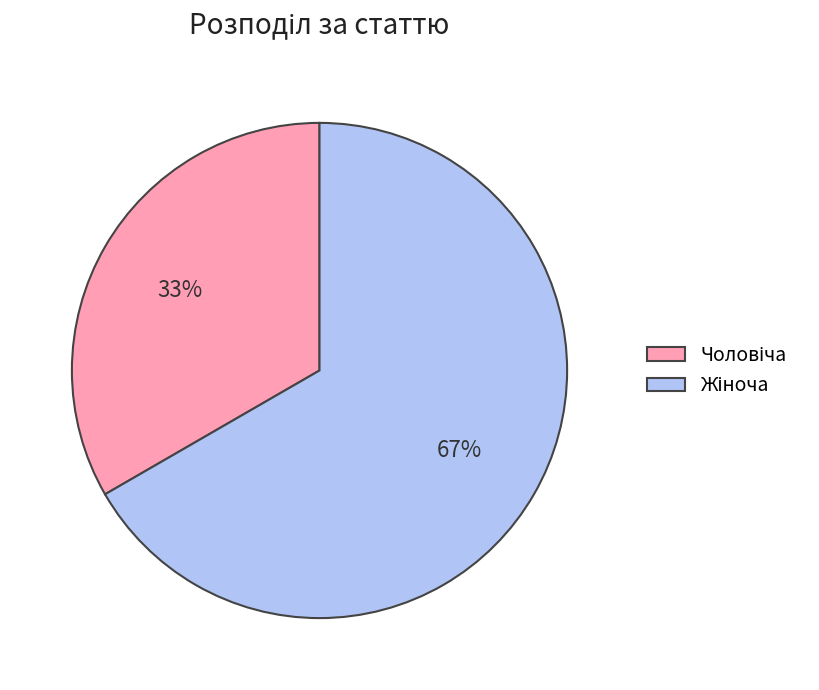

Is there a majority slice in this chart?

Yes